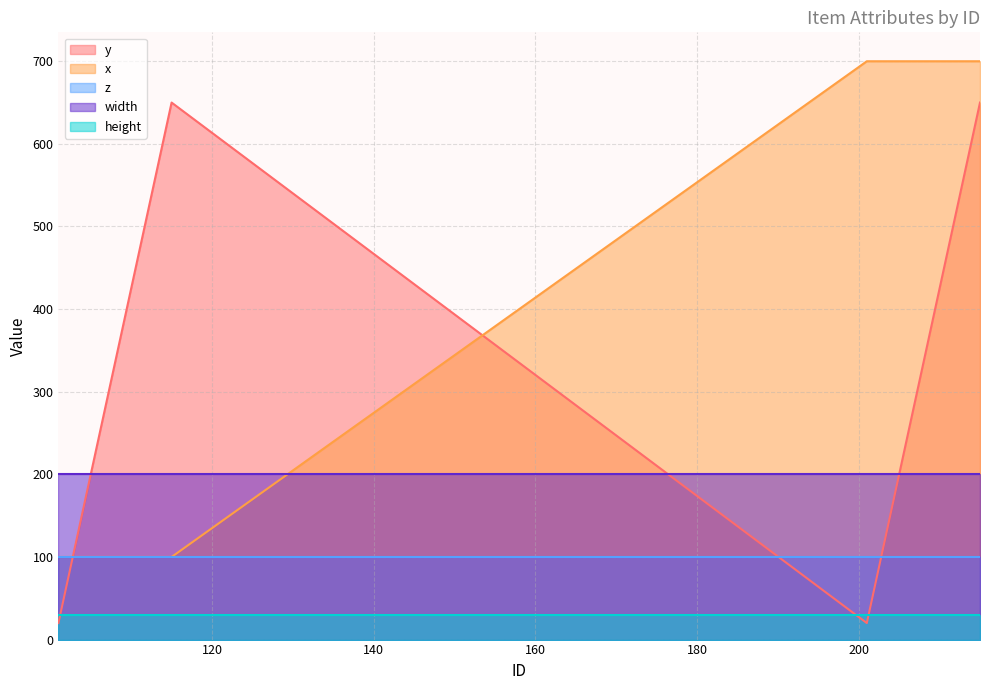

What is the sum of the height values at 109 and 214?

60